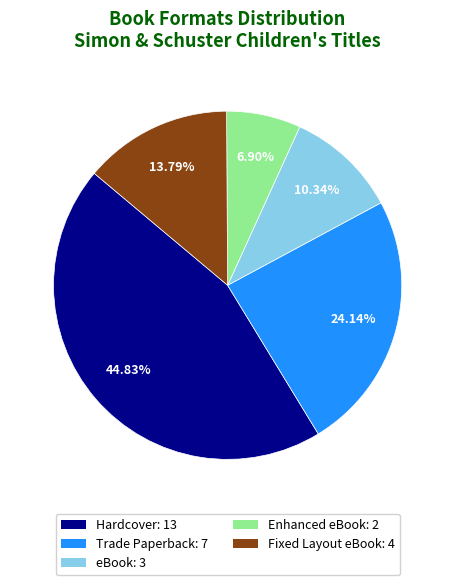

Is there a majority slice in this chart?

No